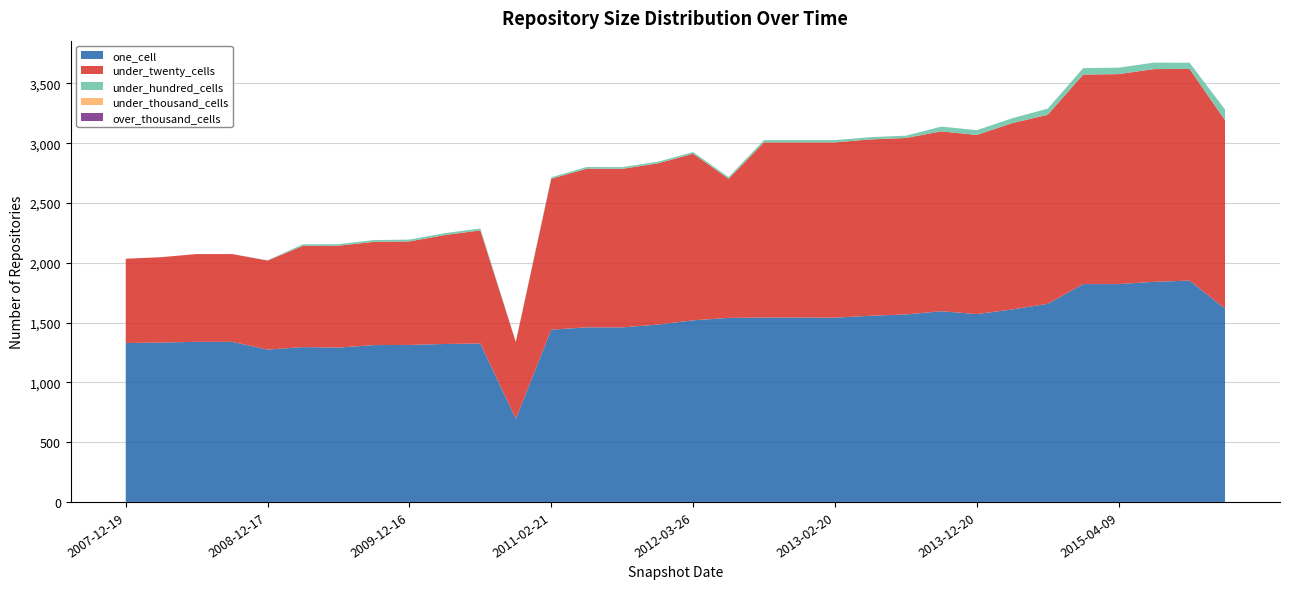

Reading right to left, list all the values displayed in this chart.

one_cell: 1617	1851	1841	1822	1822	1657	1610	1571	1595	1568	1557	1541	1542	1542	1539	1519	1483	1460	1460	1441	695	1325	1321	1313	1312	1291	1295	1274	1339	1339	1333	1329
under_twenty_cells: 1575	1770	1779	1756	1752	1581	1558	1498	1504	1476	1475	1466	1465	1465	1164	1393	1348	1326	1327	1262	643	946	911	866	863	852	847	745	734	734	714	705
under_hundred_cells: 90	52	54	54	54	51	41	40	40	19	19	19	19	19	14	14	14	14	14	12	2	16	16	15	15	13	13	2	0	0	0	0
under_thousand_cells: 0	0	0	0	0	0	0	0	0	0	0	0	0	0	0	0	0	0	0	0	0	0	0	0	0	0	0	0	0	0	0	0
over_thousand_cells: 0	0	0	0	0	0	0	0	0	0	0	0	0	0	0	0	0	0	0	0	0	0	0	0	0	0	0	0	0	0	0	0